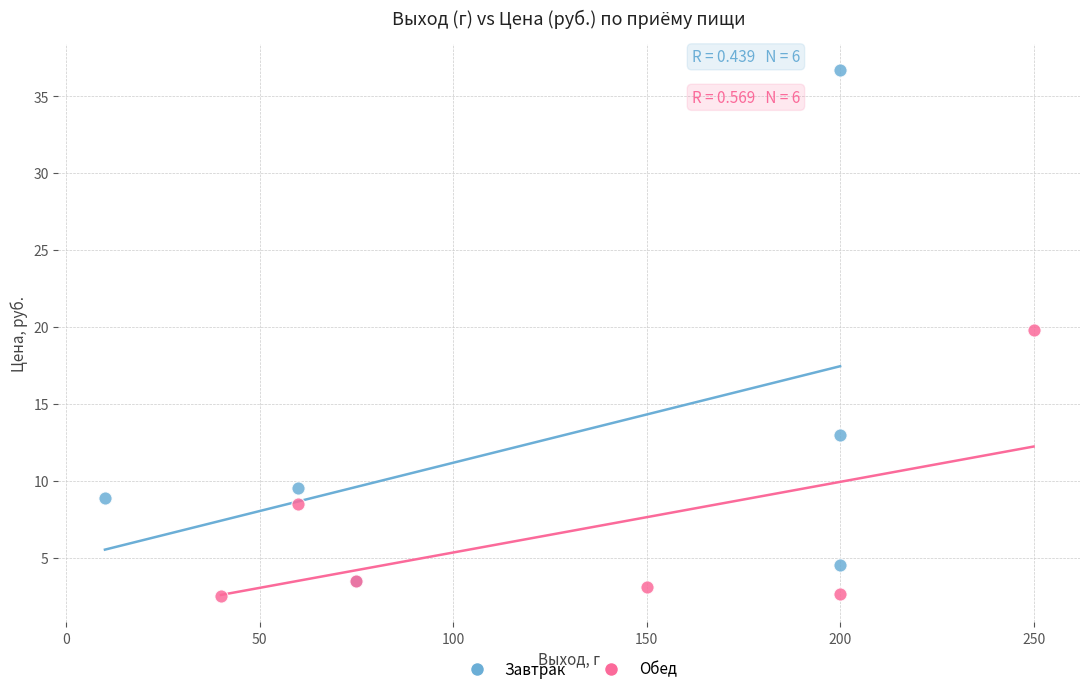

Which series contains the highest Y value?

Завтрак